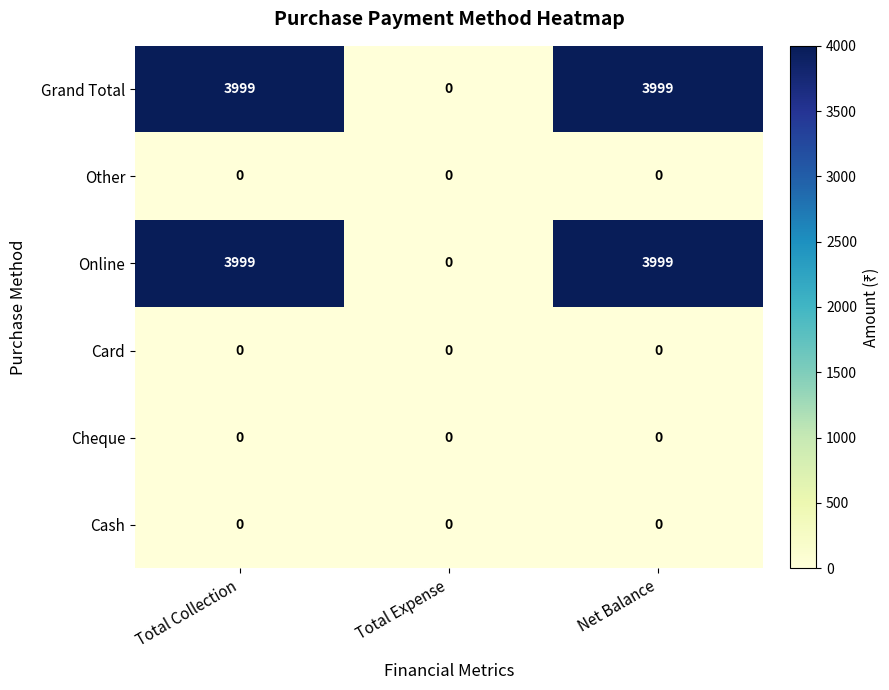

Is it true that Online equals 3999 at Total Collection?

True